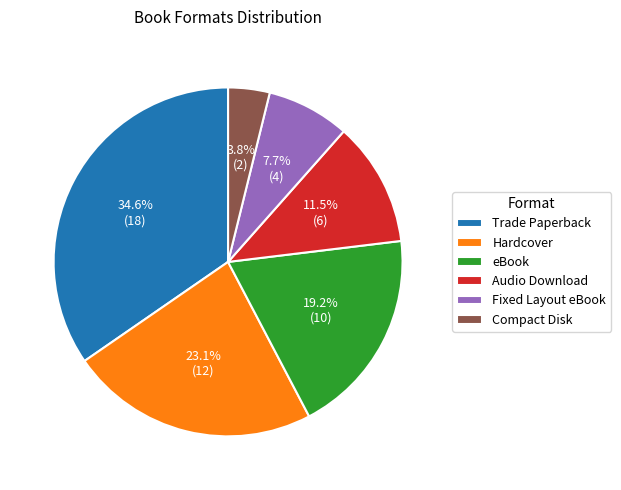

How many segments does this pie chart have?

6